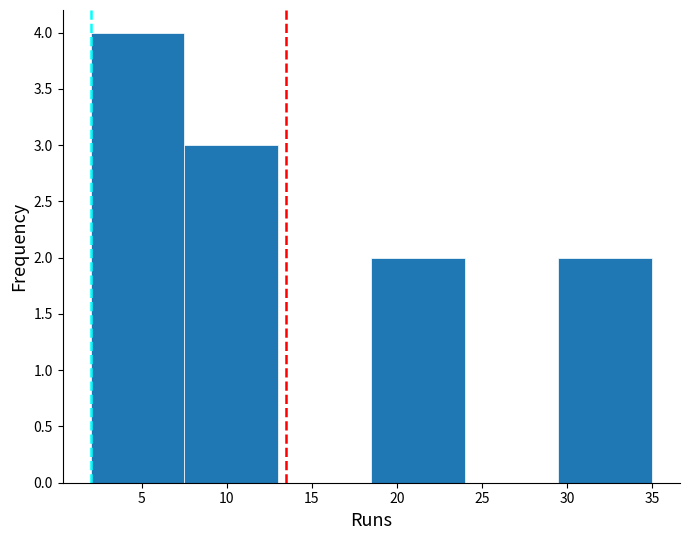

How tall is the bar that spans 2.0 to 7.5 on the x-axis? The values are not printed on the chart, so give them approximately, as read against the axis.

4